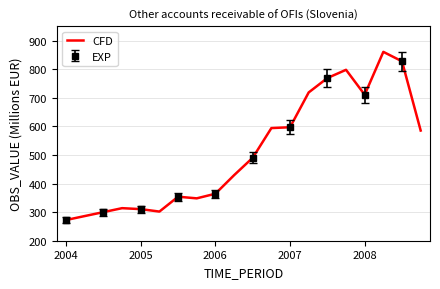

What is the approximate value at 19?

585.3